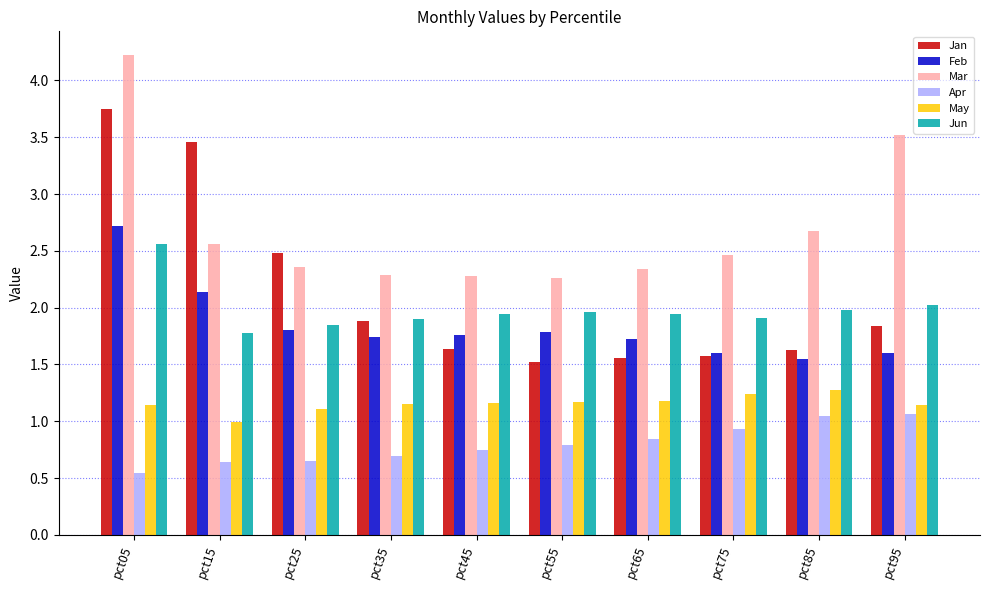

What are all the series names shown in the legend?

Jan, Feb, Mar, Apr, May, Jun